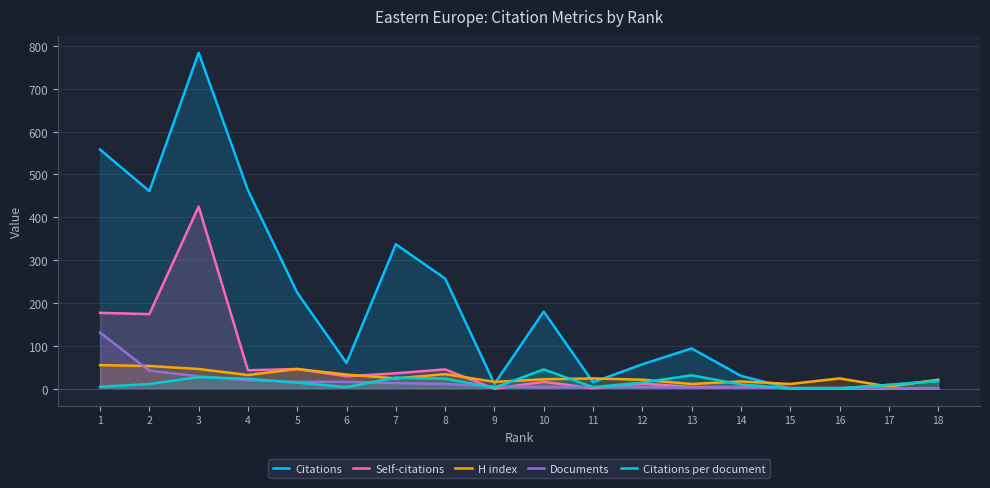

What is the difference between the second highest and minimum values in the Documents series?

41.0